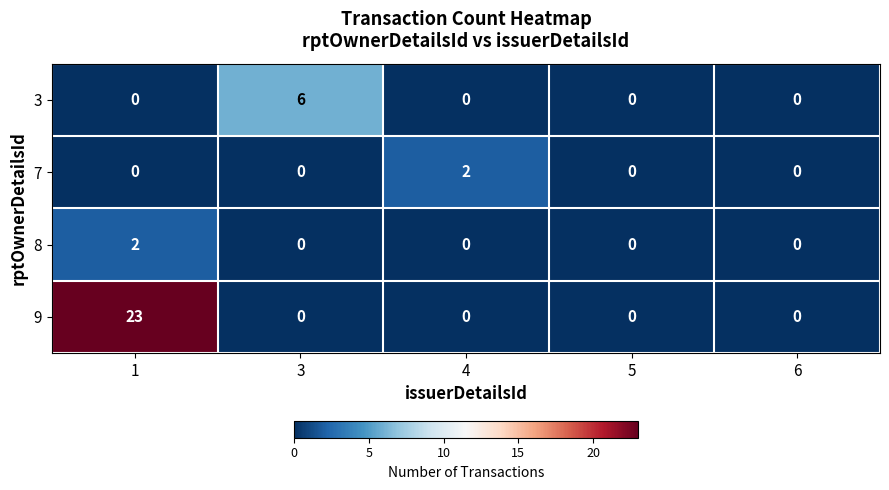

Count the 7 values in the range 0 to 1.

4